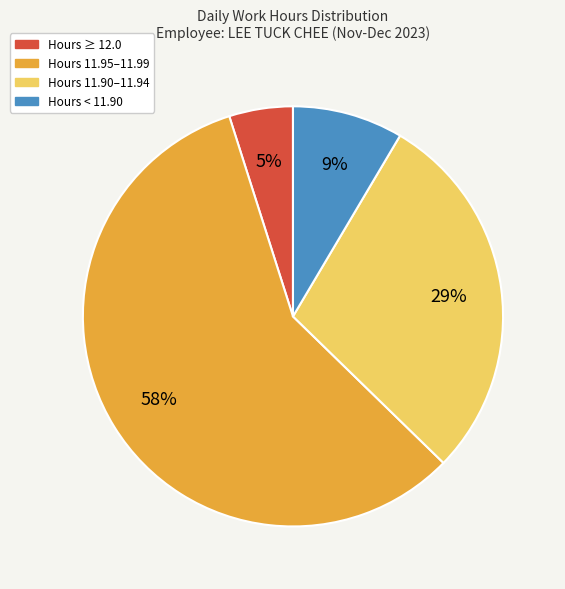

Is there any slice that represents more than half of the pie?

Yes